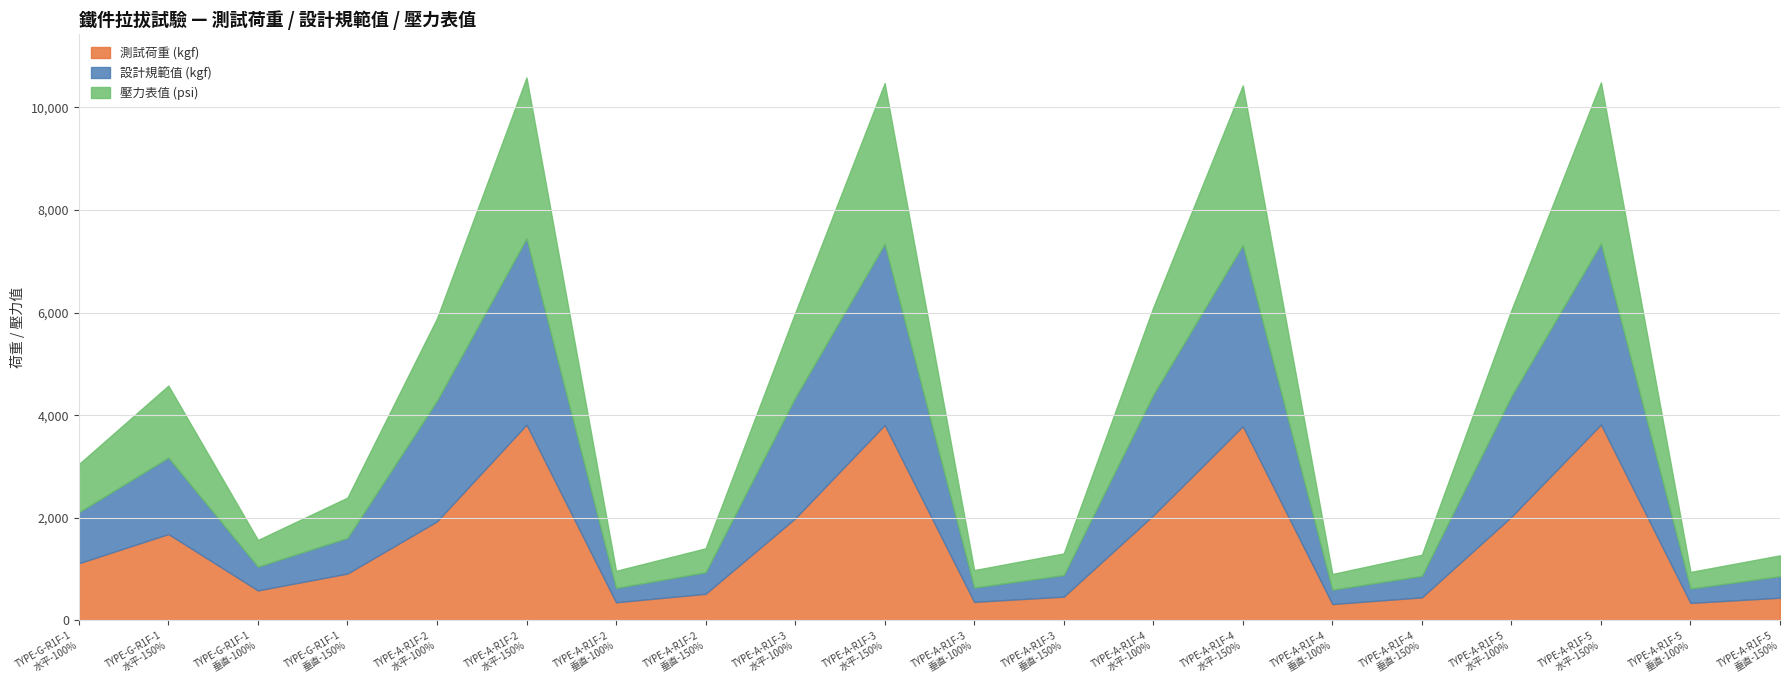

What is the value of the 測試荷重 (kgf) point at the 1st from the left?

1114.0